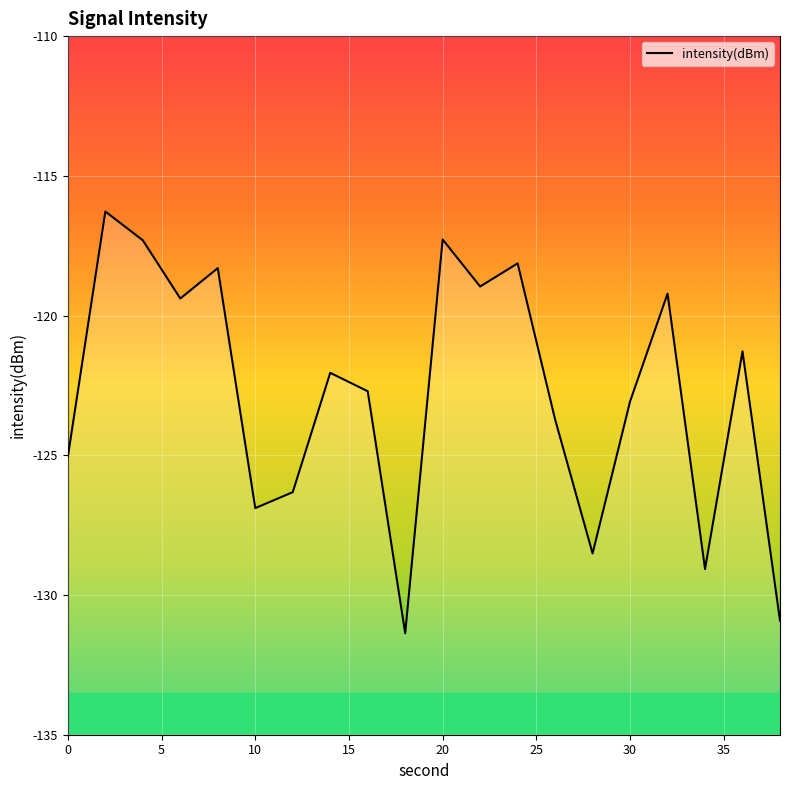

What is the smallest value displayed?

-131.4